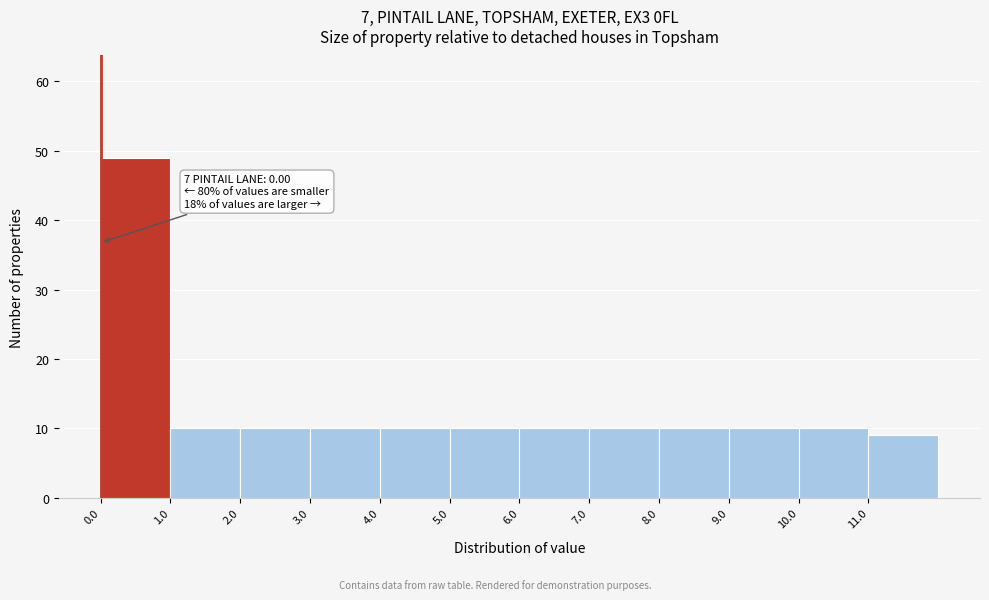

Over which range of the x-axis is the bar tallest?

0 to 1